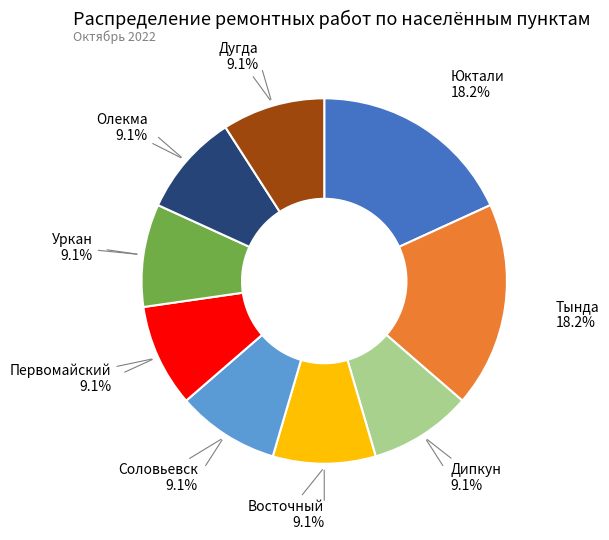

Does any single category account for the majority?

No